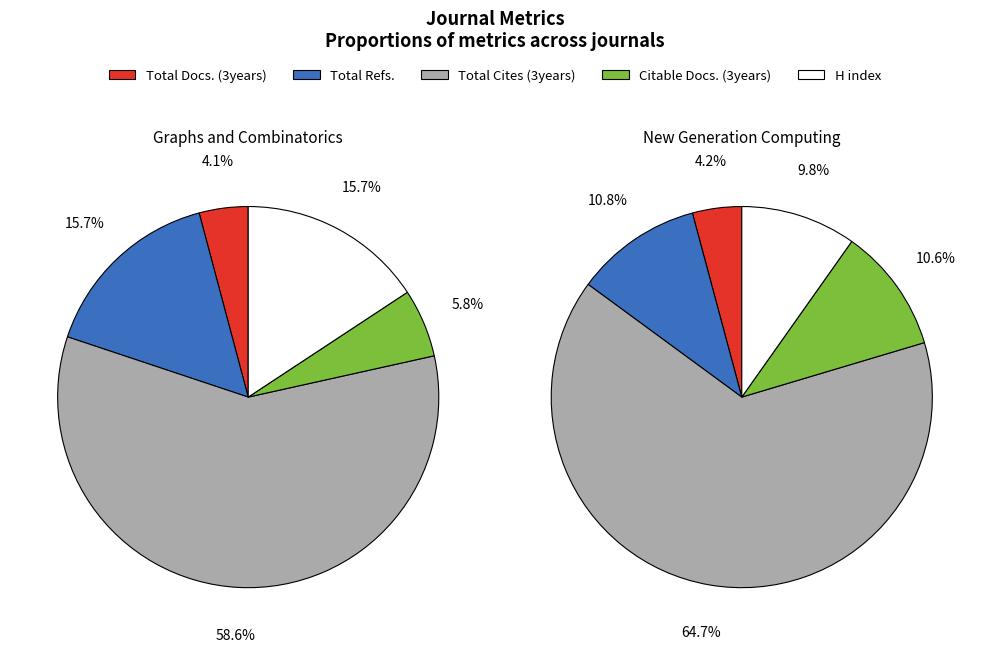

Is the sum of Total Cites (3years) and H index greater than half?

Yes